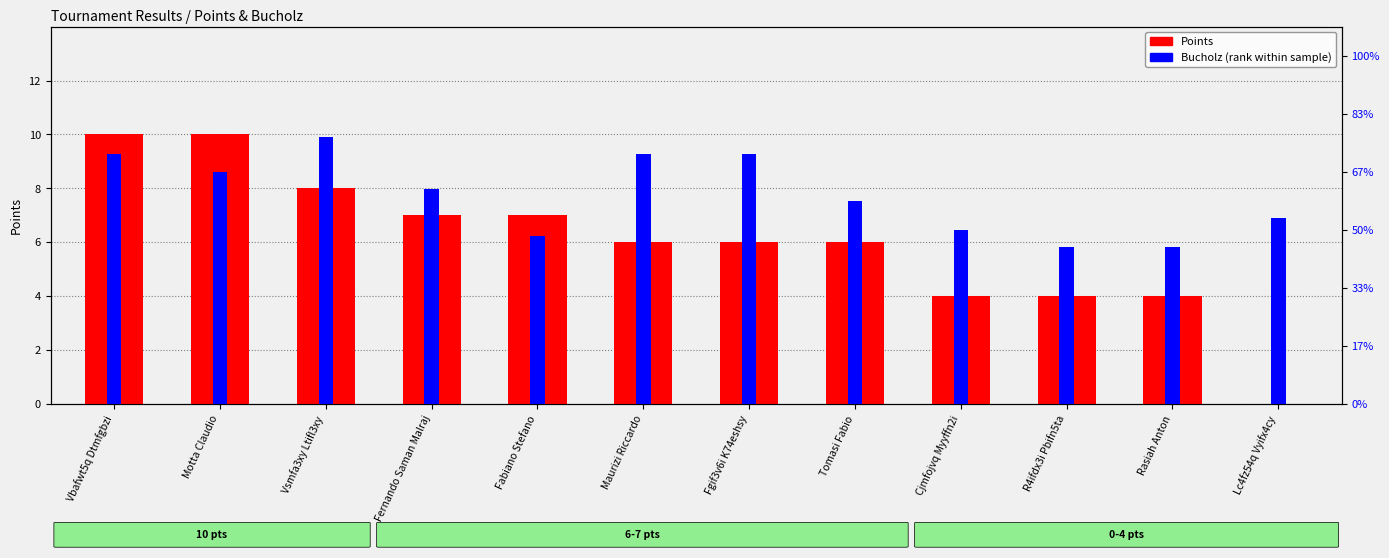

Between Fernando Saman Malraj and Maurizi Riccardo, which series saw the biggest shift?

Bucholz